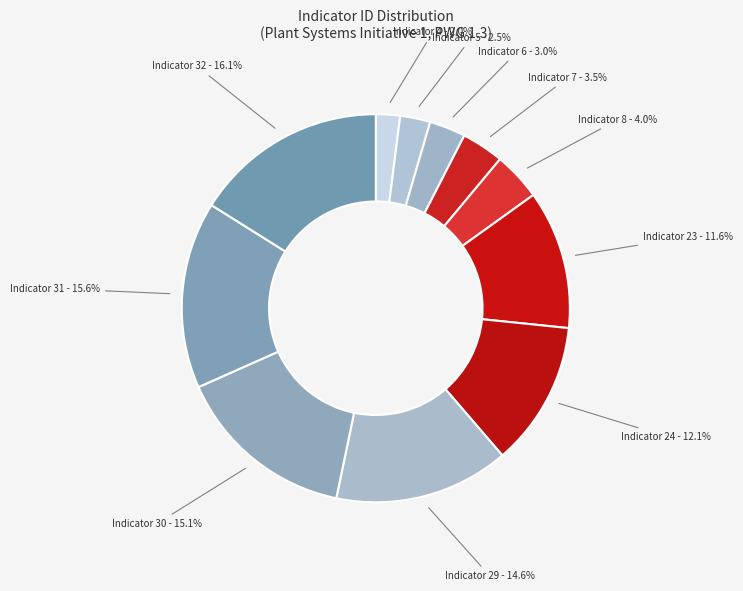

Is there any slice that represents more than half of the pie?

No